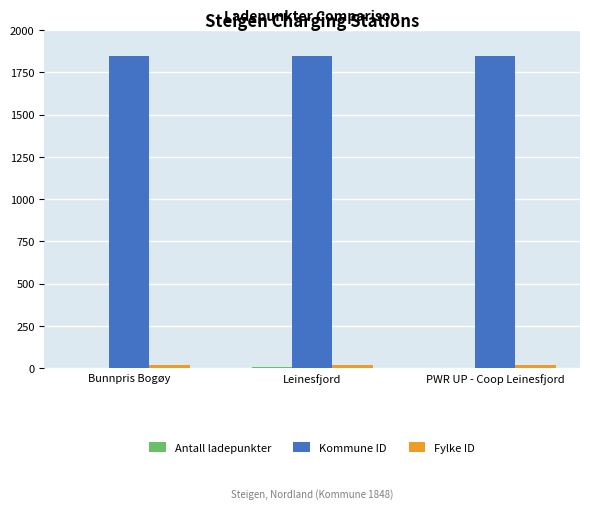

True or false: Kommune ID has a value of 1076 at Leinesfjord.

False